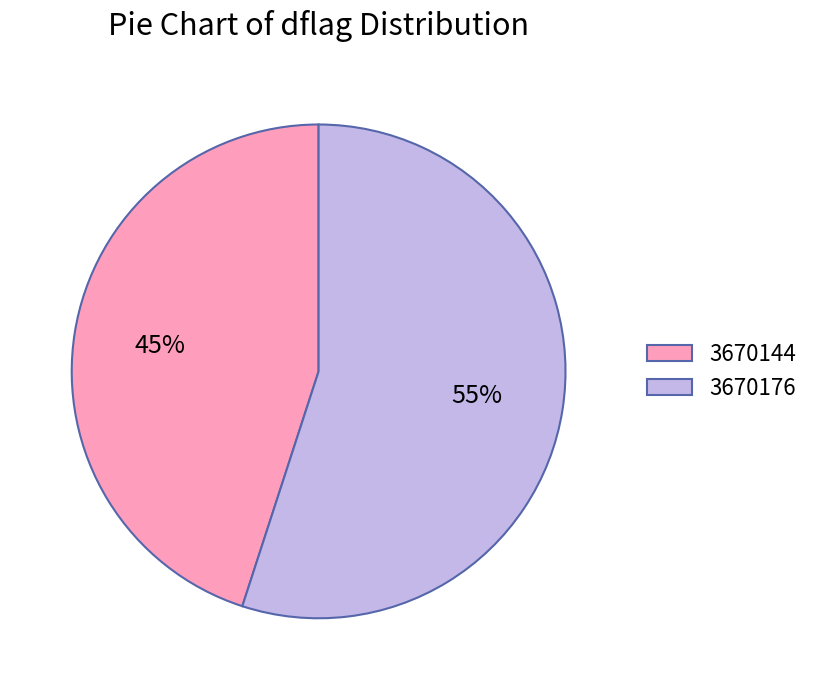

True or false: 3670176 accounts for 49% of the total.

False